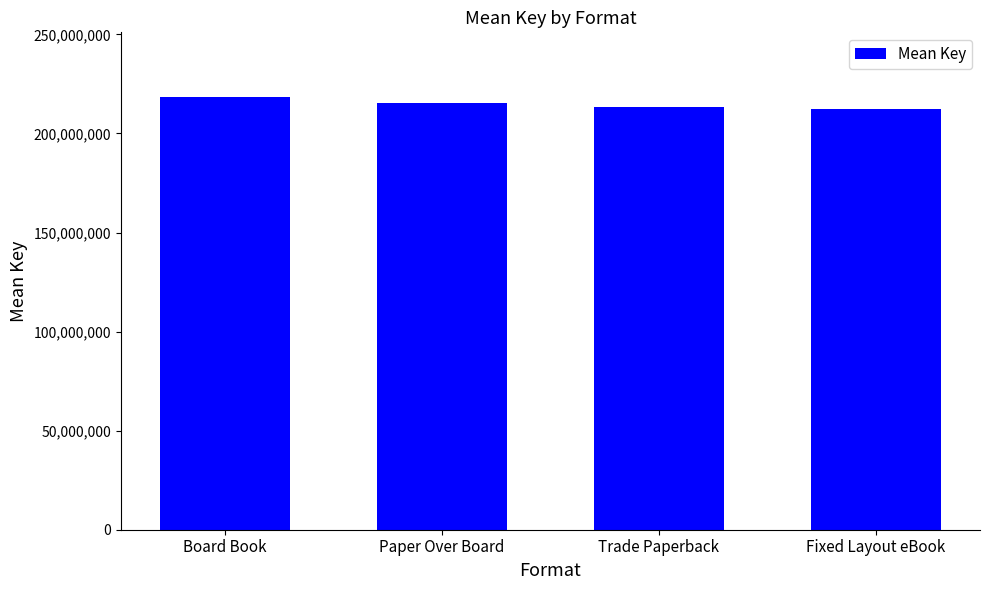

What is the label of the 3rd bar from the right?

Paper Over Board